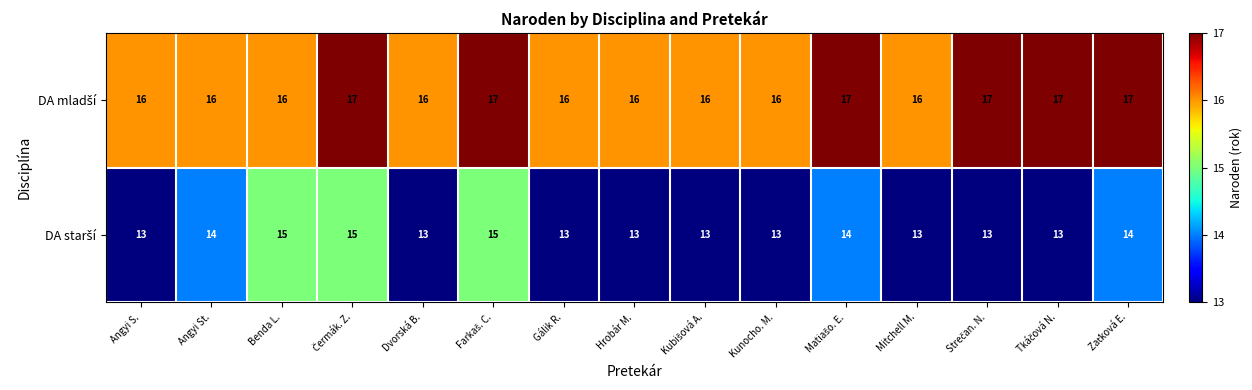

How many data points does each series have?

15